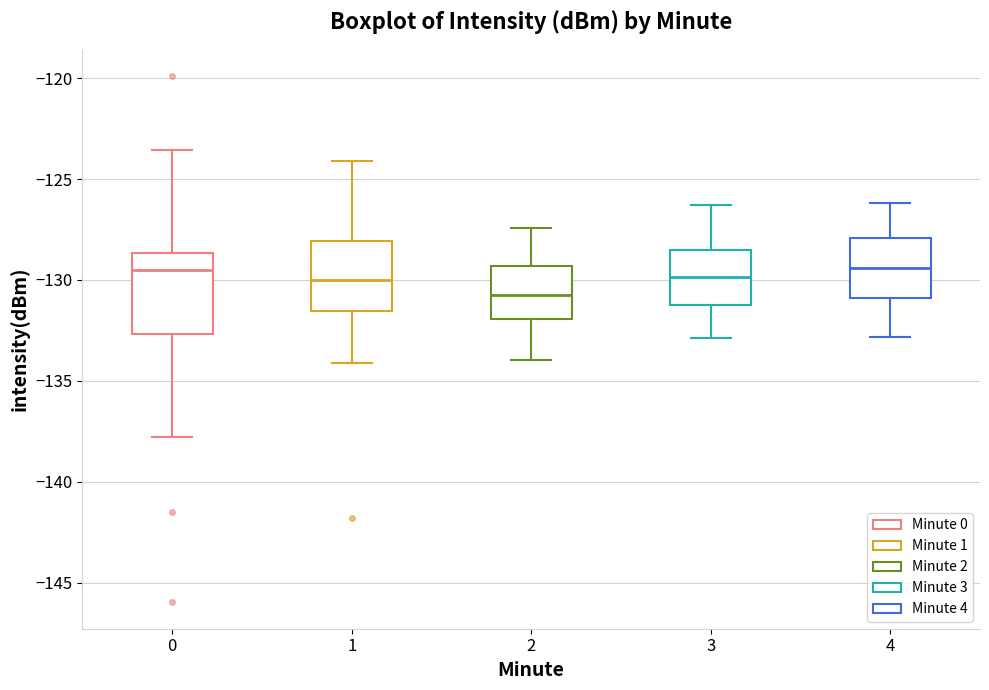

Where does the median line of the box at x = 0 sit on the y-axis? The values are not printed on the chart, so give them approximately, as read against the axis.

-129.5